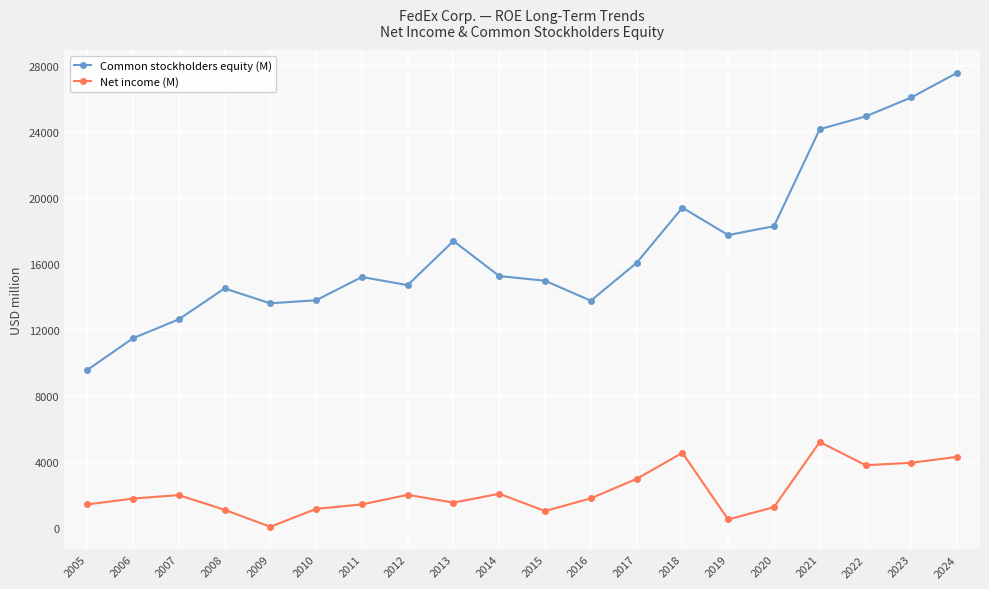

Which series changed the most between 2005 and 2007?

Common stockholders equity (M)